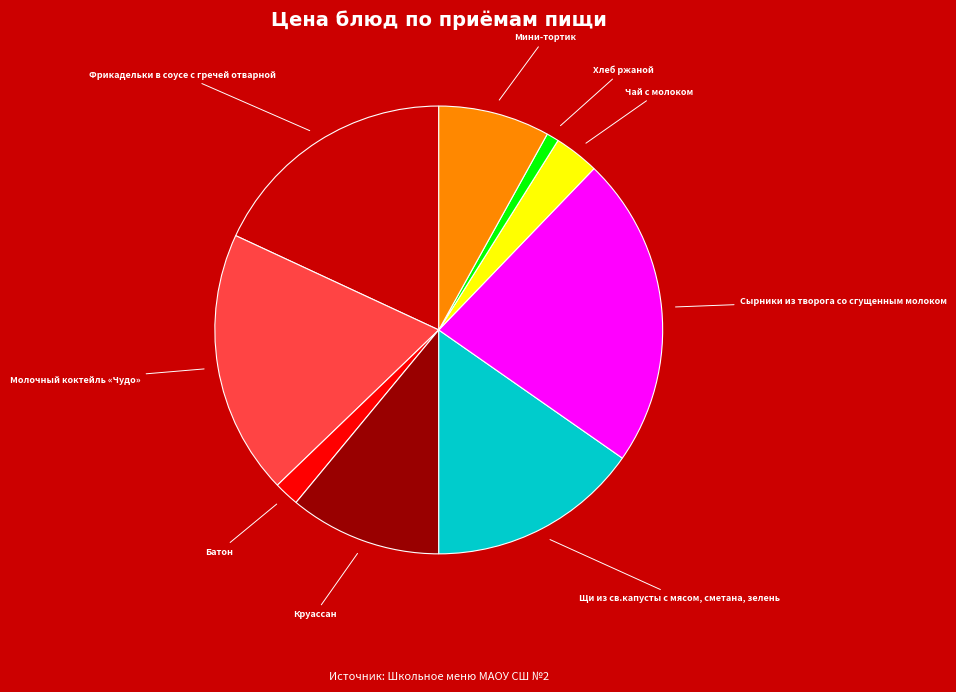

How many segments does this pie chart have?

9